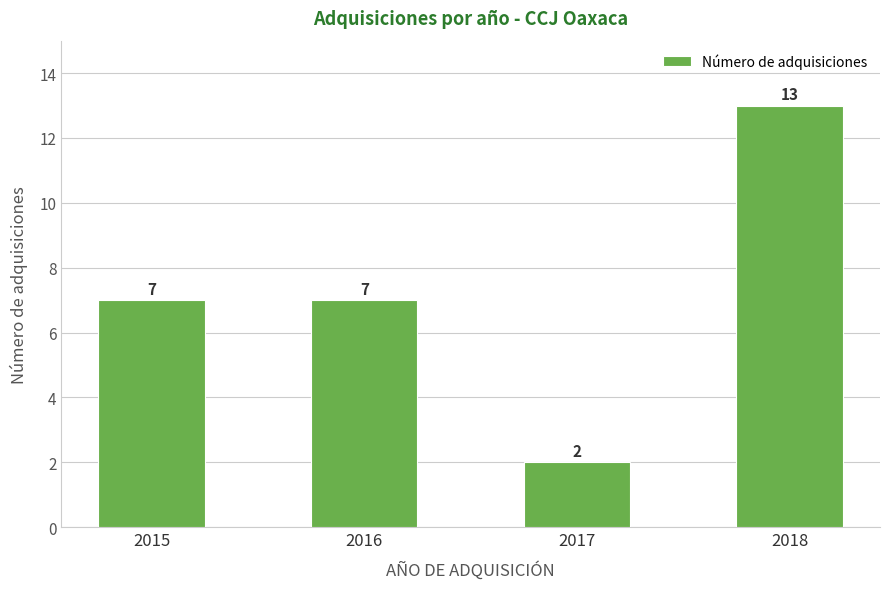

Which category has the highest value across all series?

2018